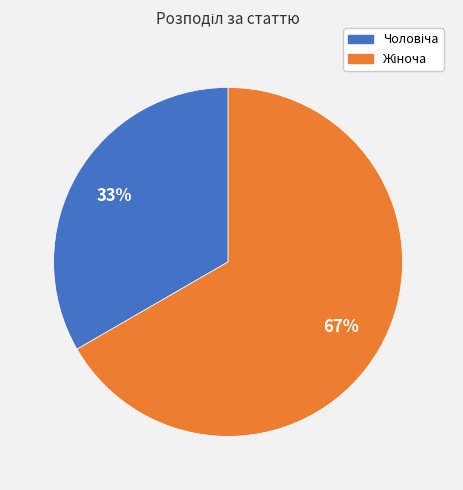

Is there any slice that represents more than half of the pie?

Yes